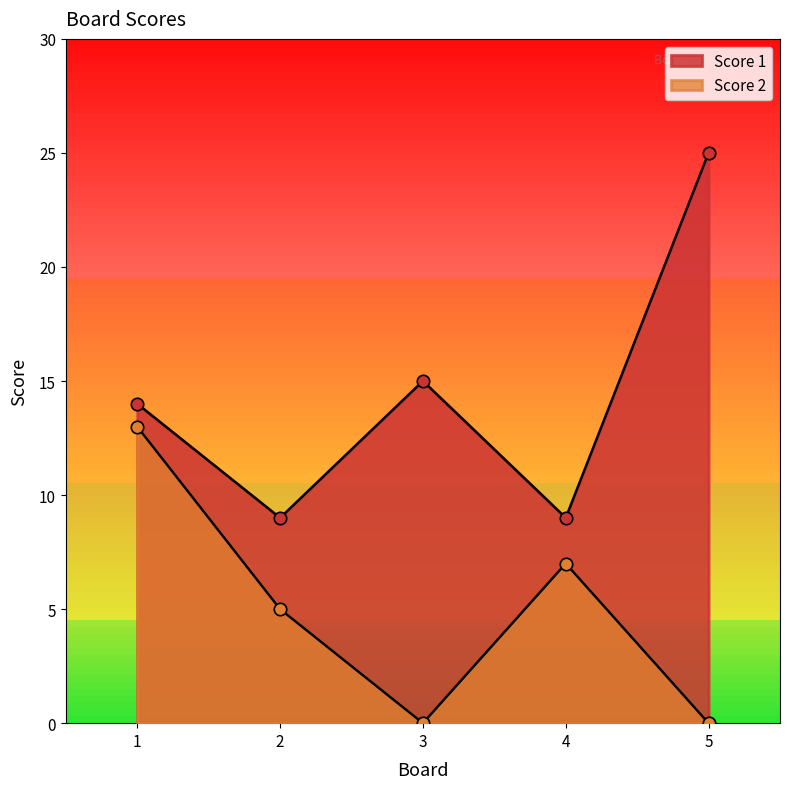

Which series contains the highest Y value?

Score 1